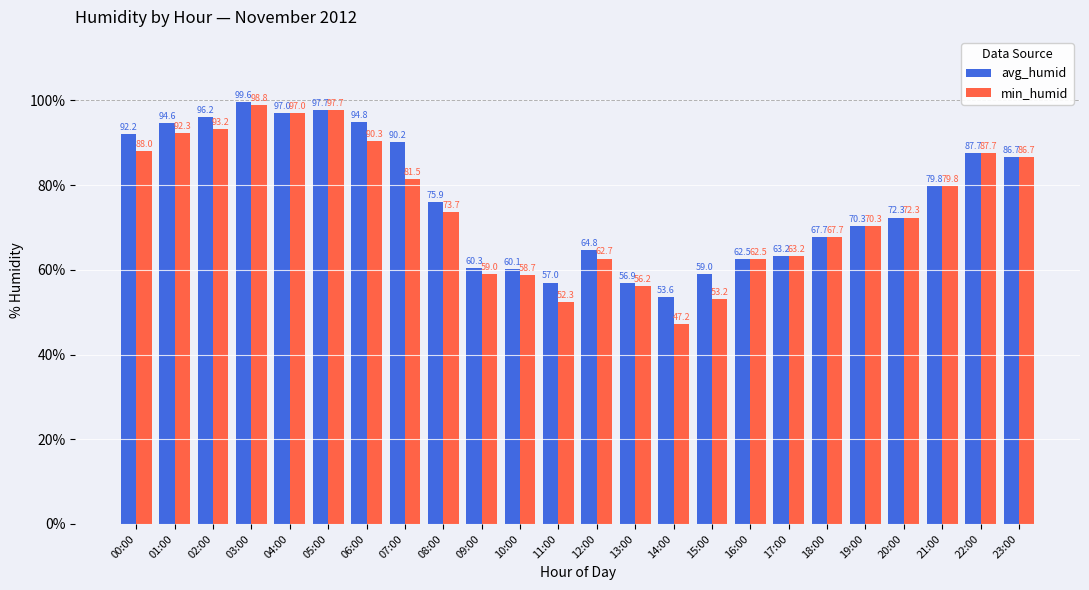

What is the sum of the min_humid values at 13:00 and 00:00?

144.2